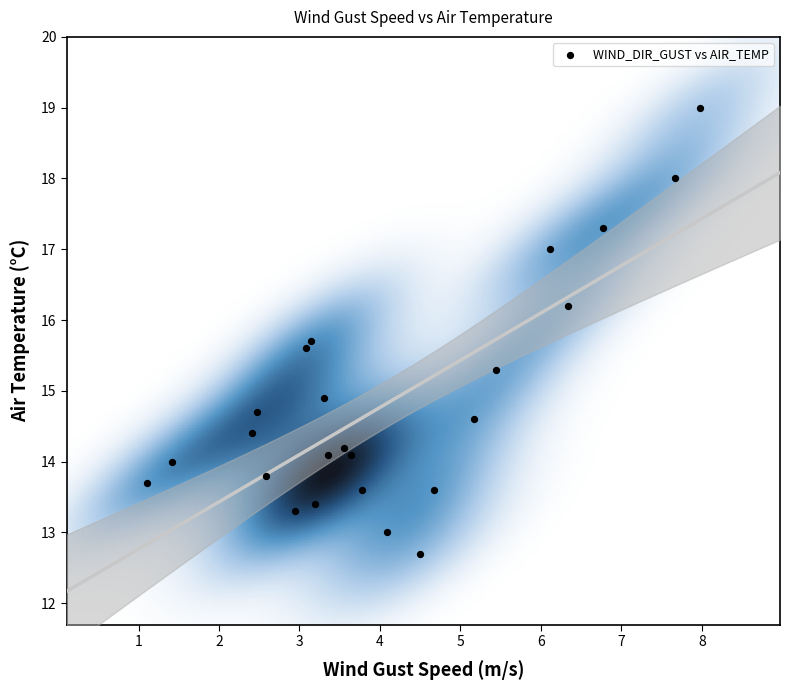

What Y value in the scatter plot is closest to 15?

14.9